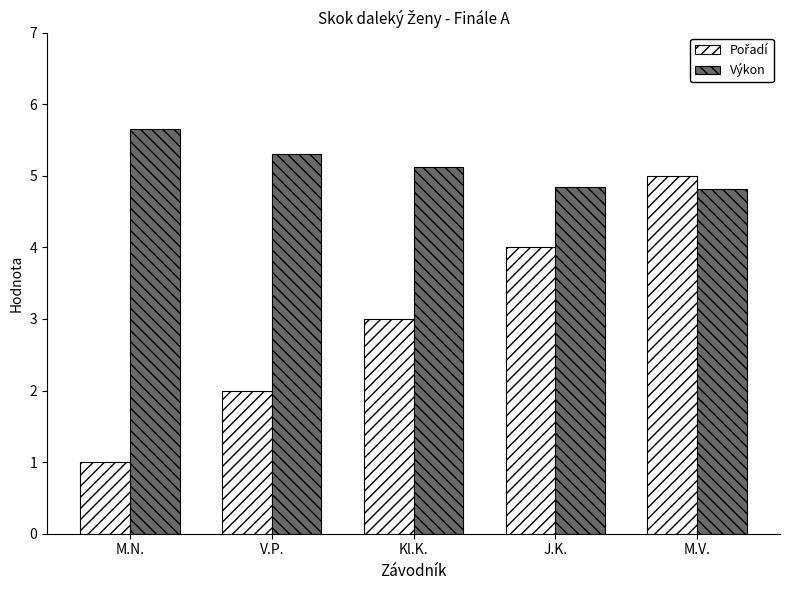

The value of Výkon at Kl.K. is 5.1. True or false?

True